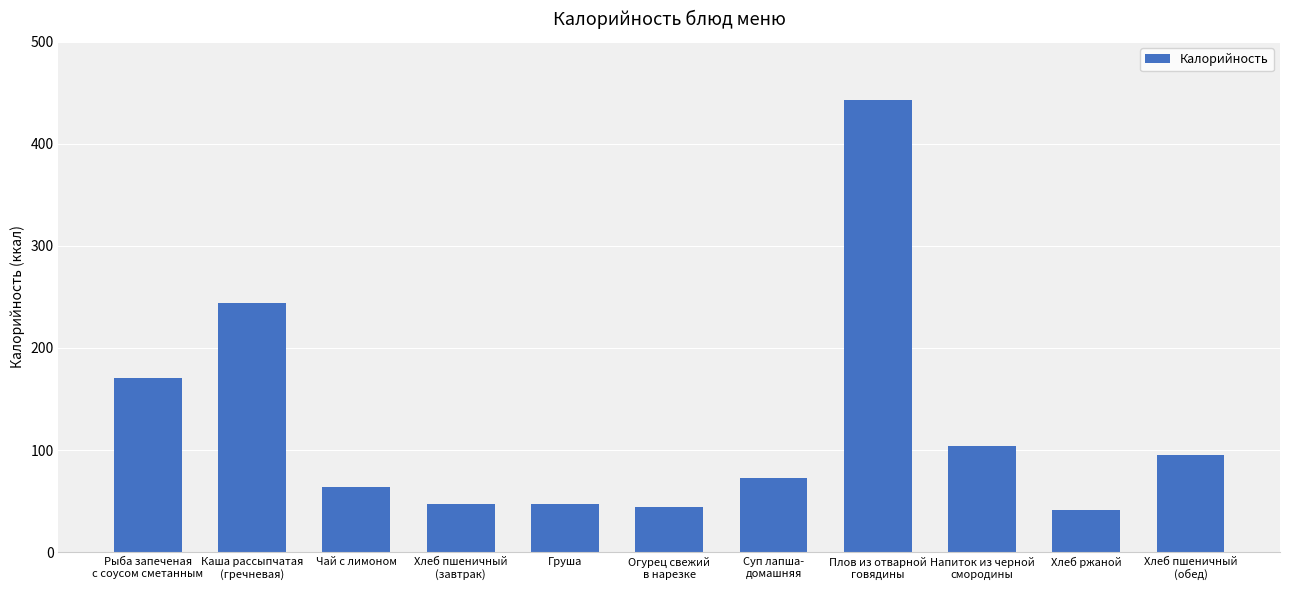

The chart shows a value of 47.0 at Груша. True or false?

True